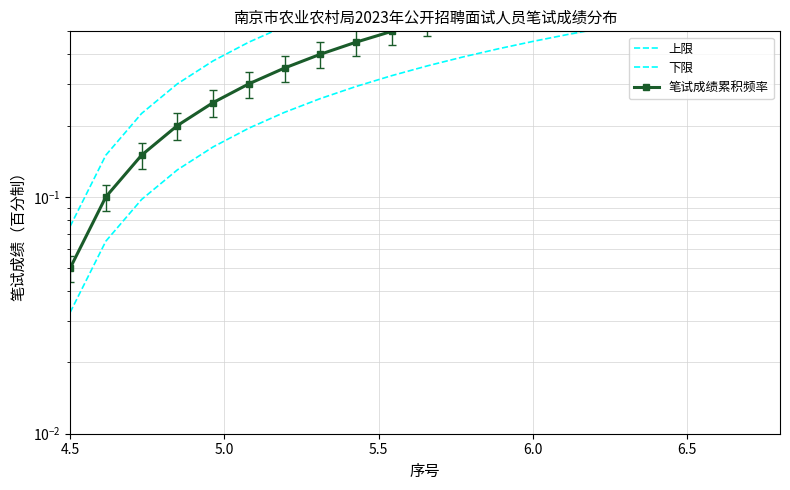

What is the difference between the 上限 values at 6.5 and 6.0?

0.1